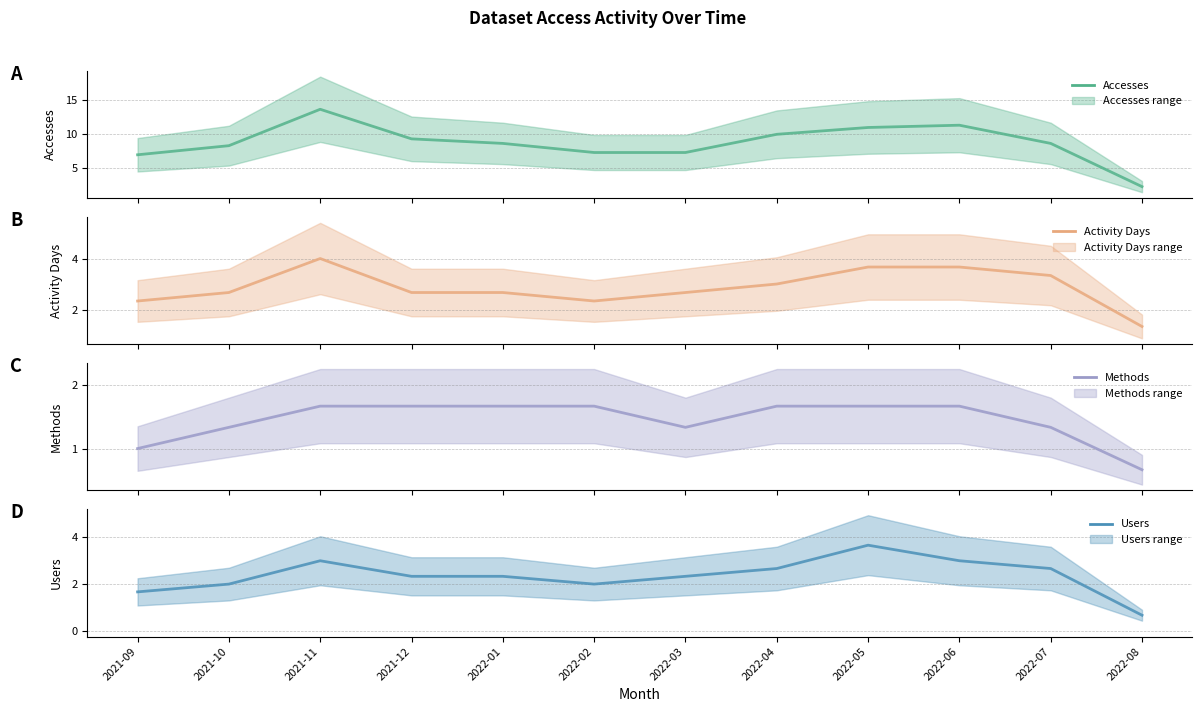

Where is the first local minimum for Users?

2021-12